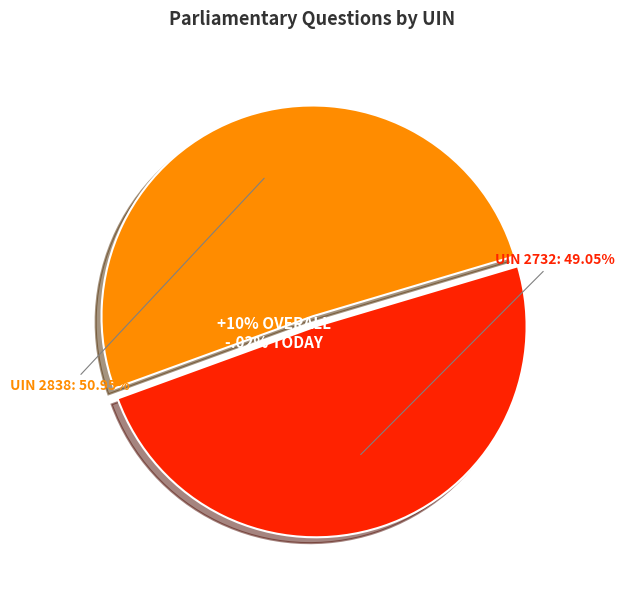

The Scotland Office: Disclosure (UIN 2838) slice represents 51% of the pie. True or false?

True